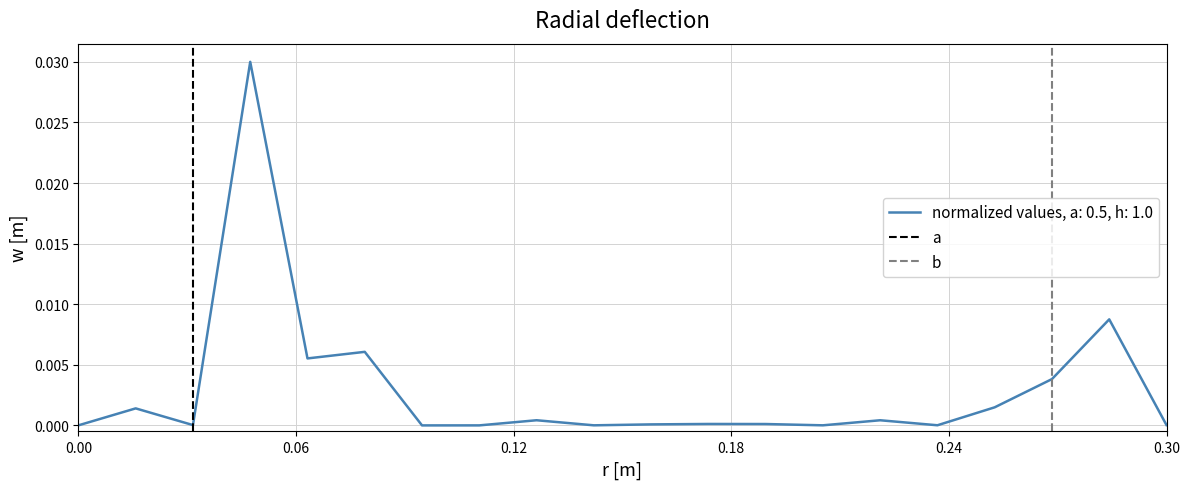

Which series has the widest spread of values?

a